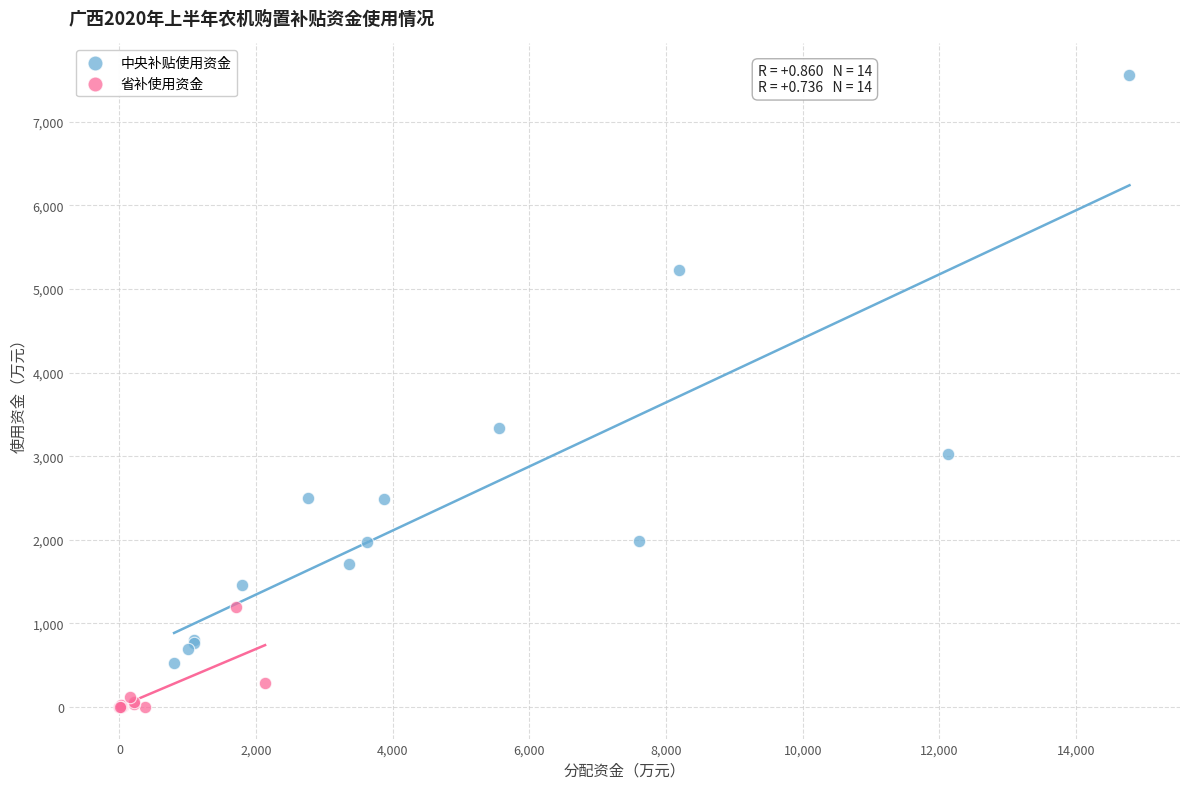

Which series reaches the maximum Y coordinate?

中央补贴使用资金